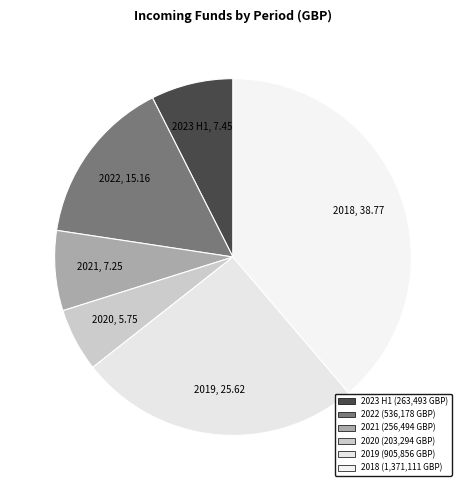

Does any single category account for the majority?

No